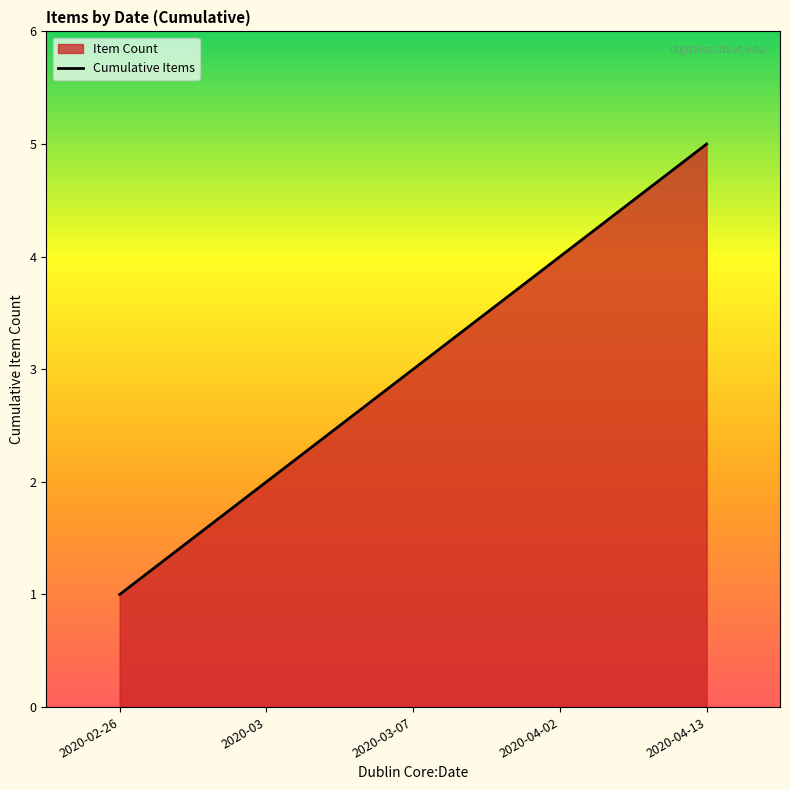

How many lines are shown in the chart?

1